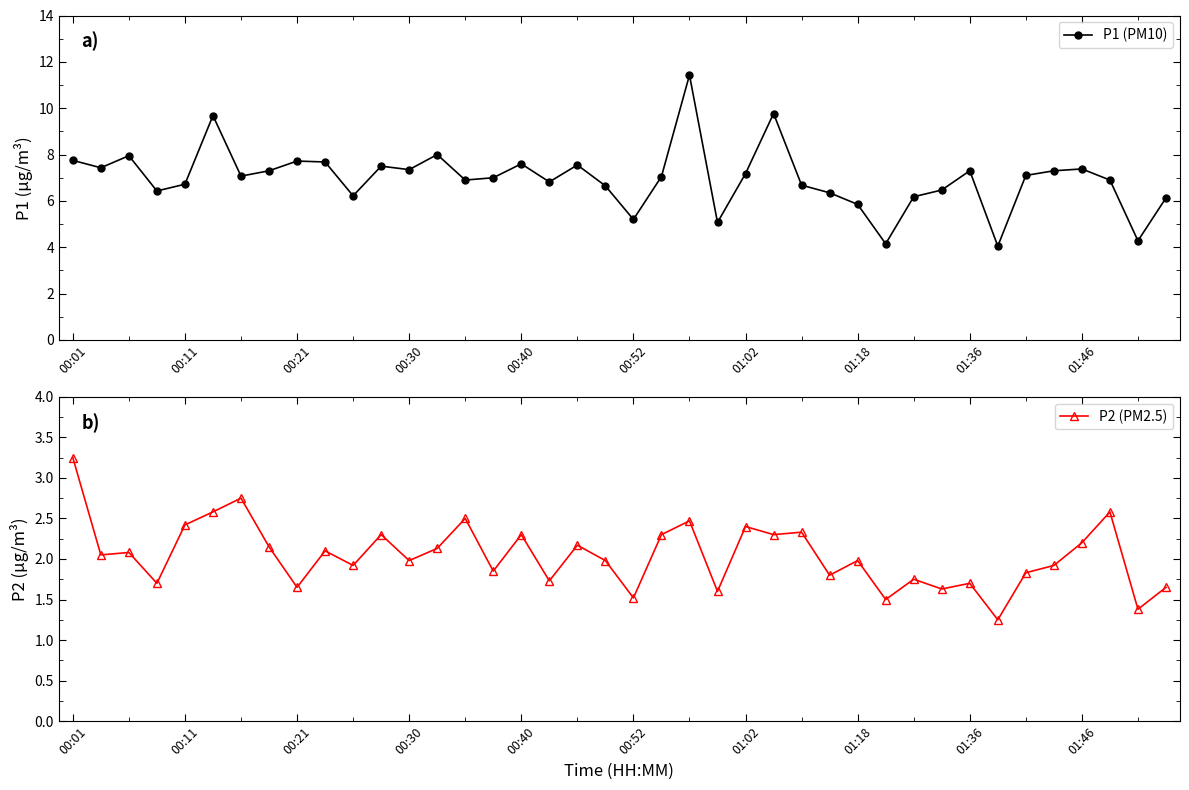

True or false: P1 (PM10) has more than 0 points higher than both neighbors.

True